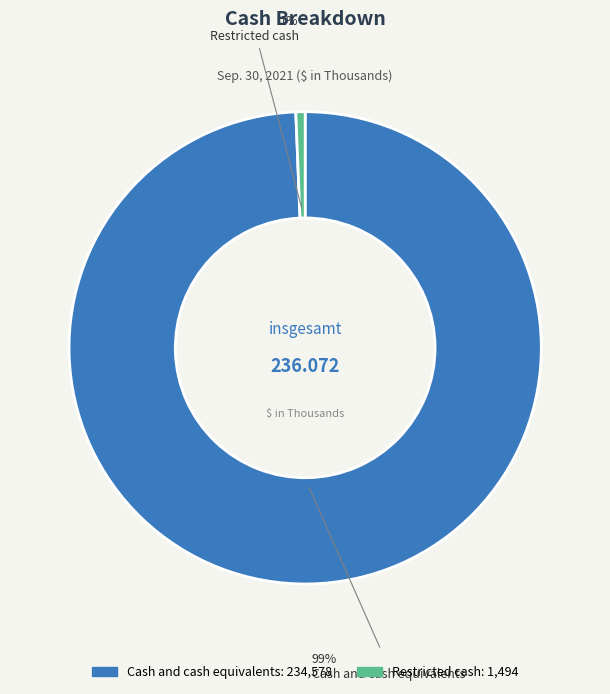

To the nearest percent, what is the combined percentage of Restricted cash and Cash and cash equivalents?

100%